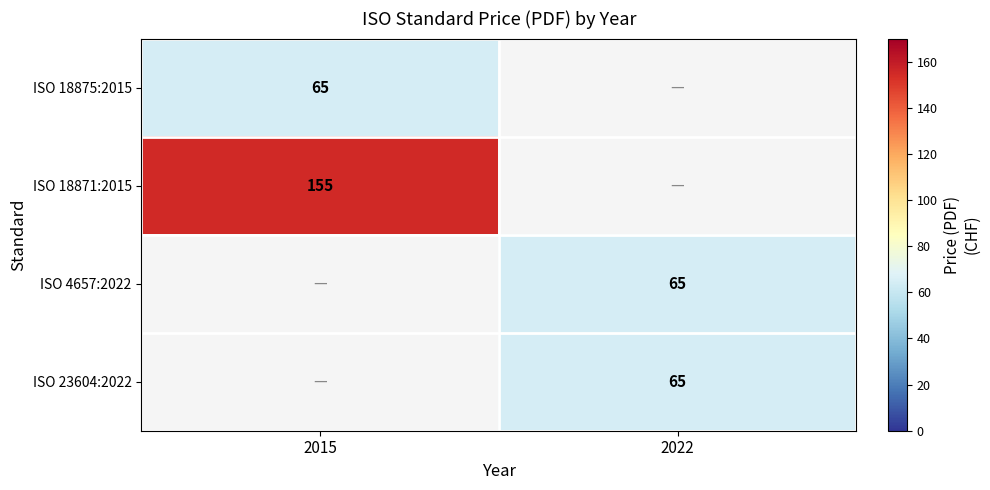

The value of ISO 4657:2022 at 2022 is 65. True or false?

True